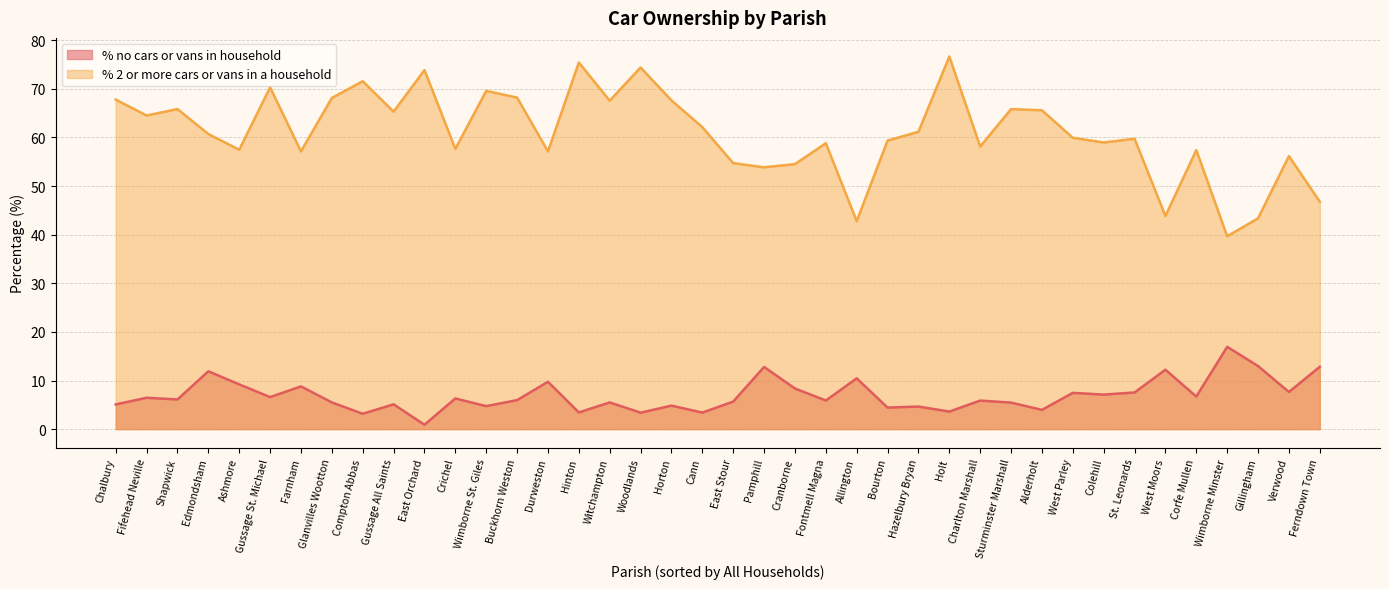

What is the total value across all series at Crichel?

64.0